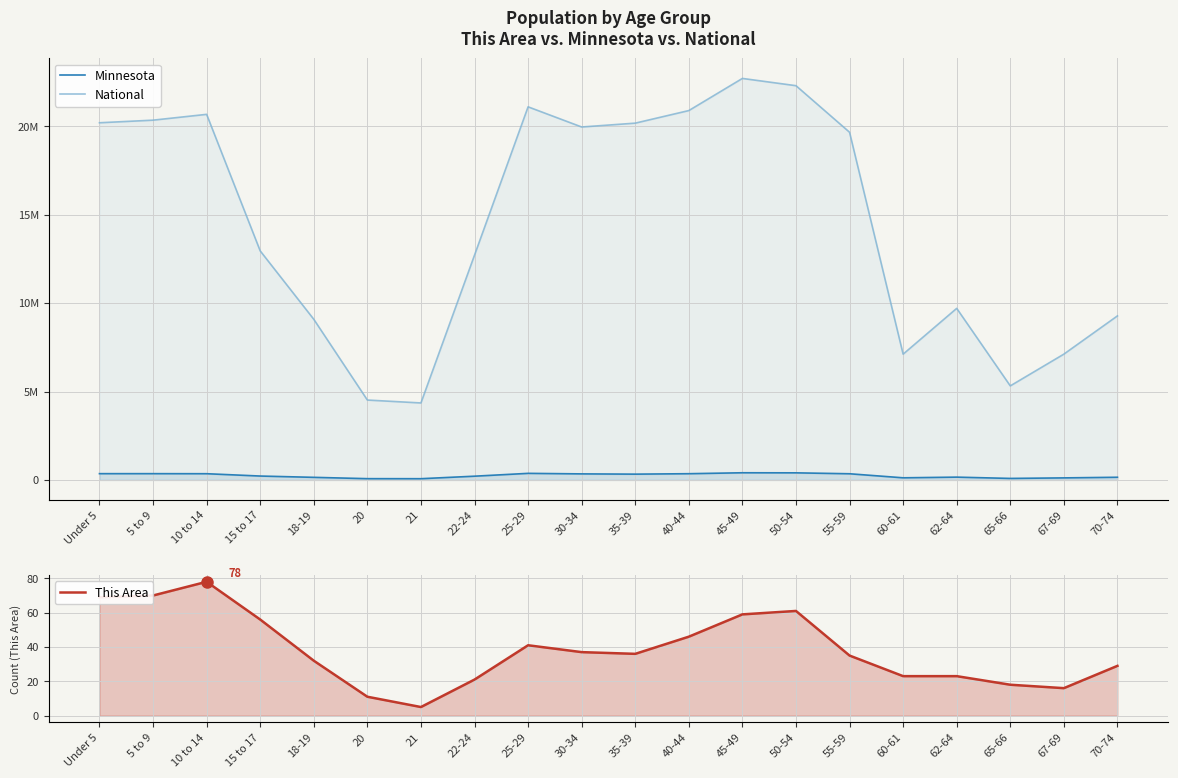

What is the label of the 1st point from the right?

70-74